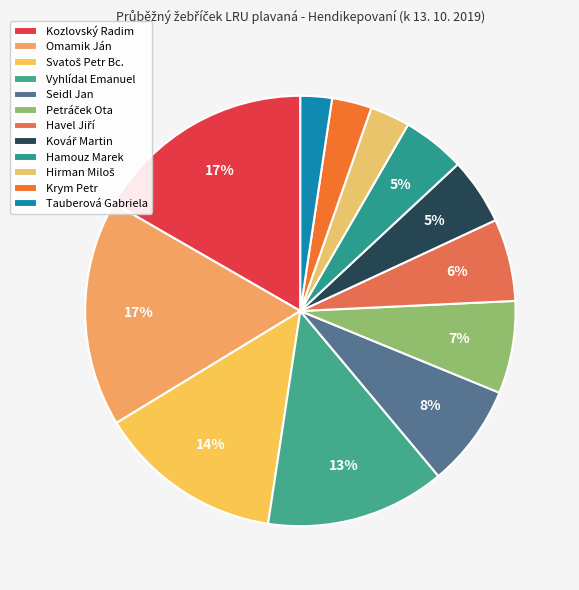

To the nearest percent, what is the difference between the largest and smallest slice percentages?

15%